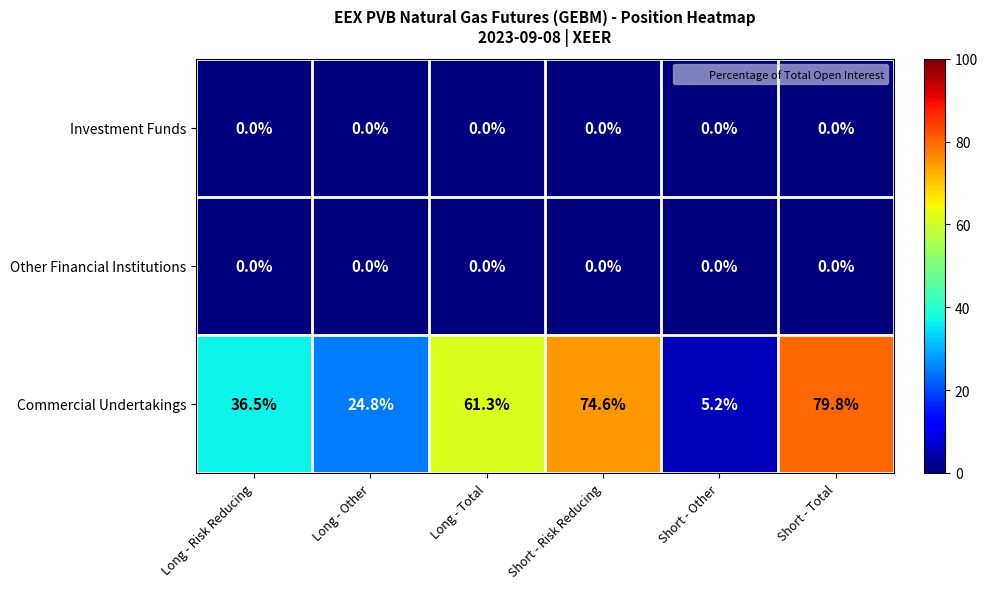

Reading left to right, list all the values displayed in this chart.

Investment Funds: 0.0	0.0	0.0	0.0	0.0	0.0
Other Financial Institutions: 0.0	0.0	0.0	0.0	0.0	0.0
Commercial Undertakings: 36.5	24.8	61.3	74.6	5.2	79.8